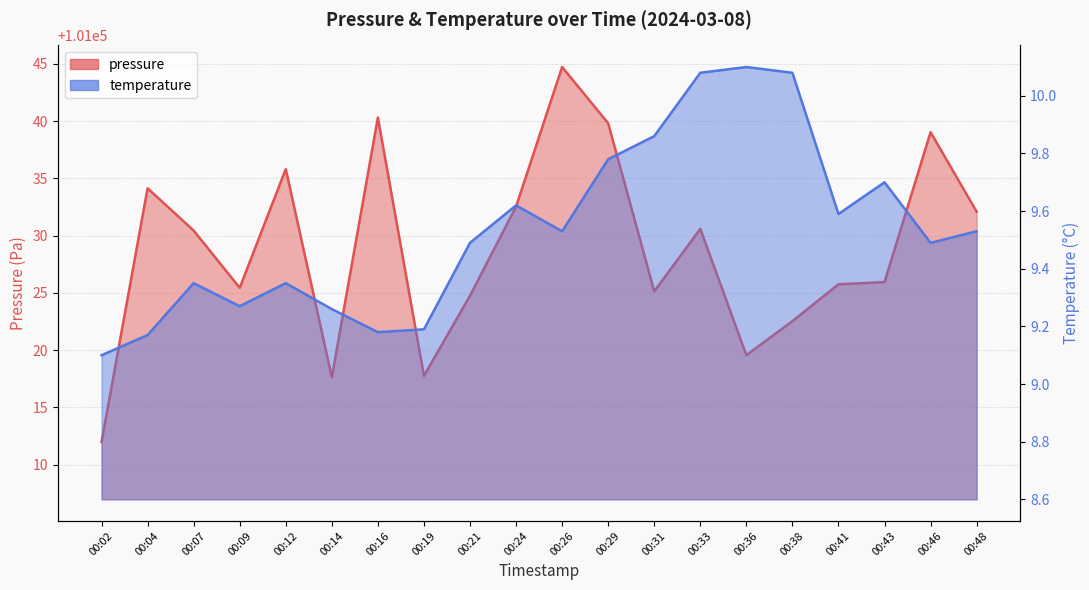

What is the value of the temperature point at the 5th from the left?

9.3